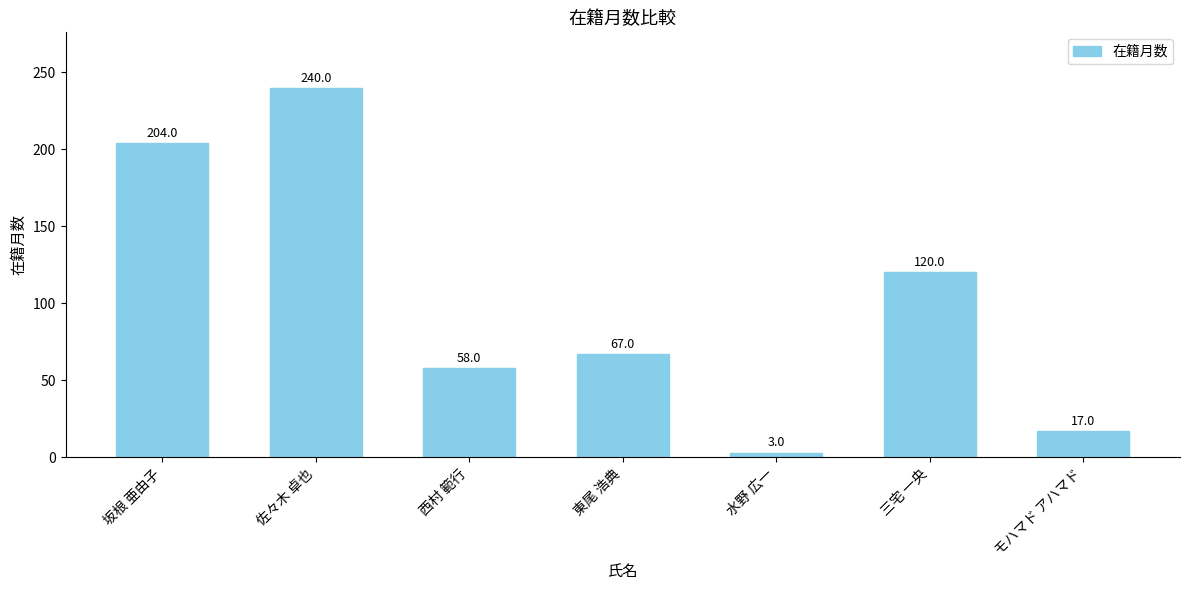

The chart shows a value of 120 at 三宅 一央. True or false?

True